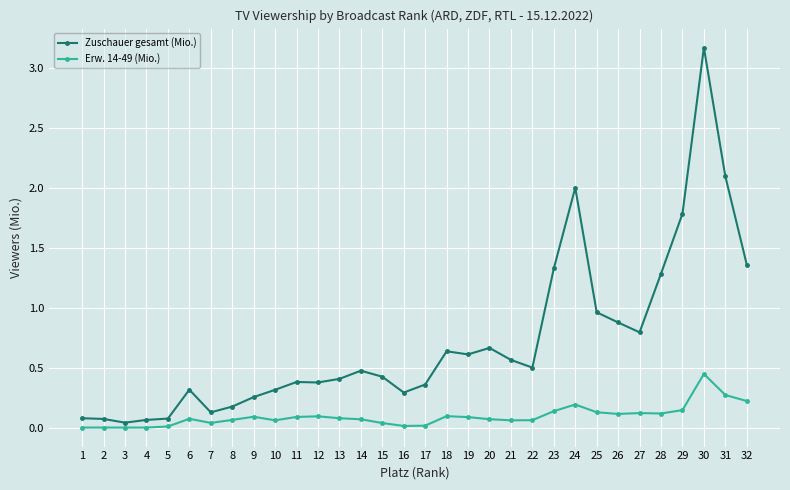

Rank the series at 1 from lowest to highest value.

Erw. 14-49 (Mio.), Zuschauer gesamt (Mio.)